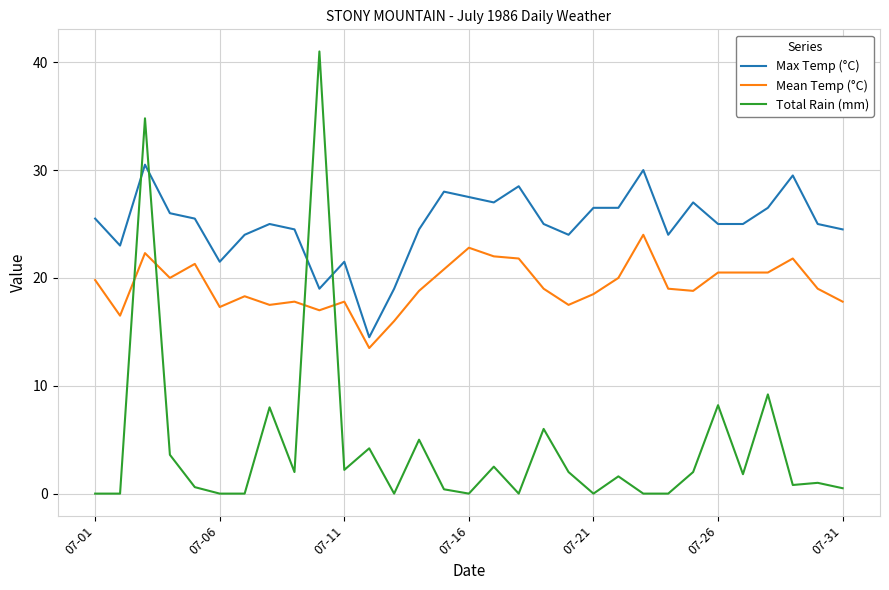

True or false: Mean Temp (°C) and Max Temp (°C) intersect in this chart.

False